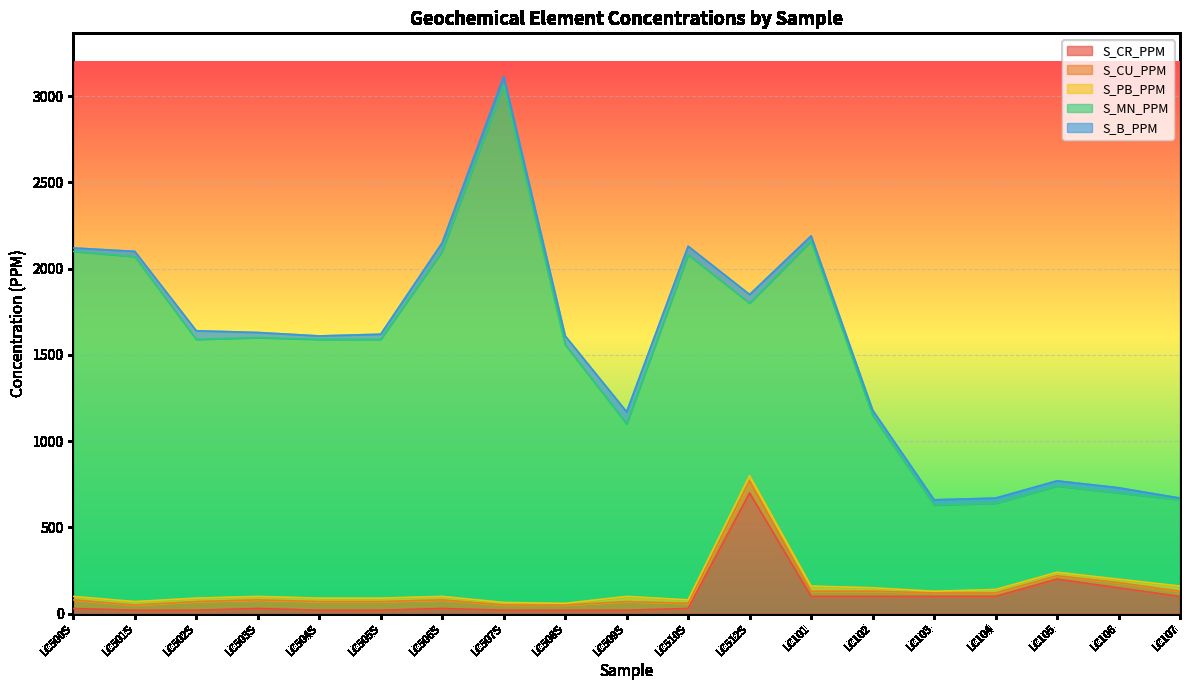

The S_B_PPM series shows 54 at LC505S. True or false?

False